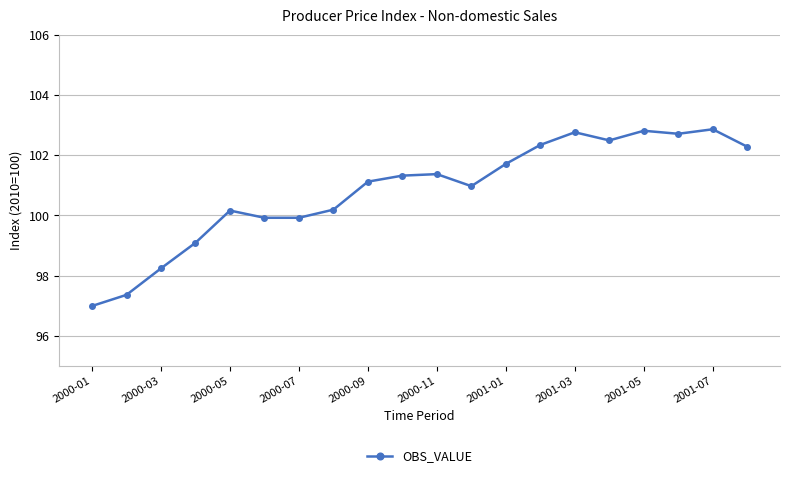

What is the value of the 7th point from the left?

99.9